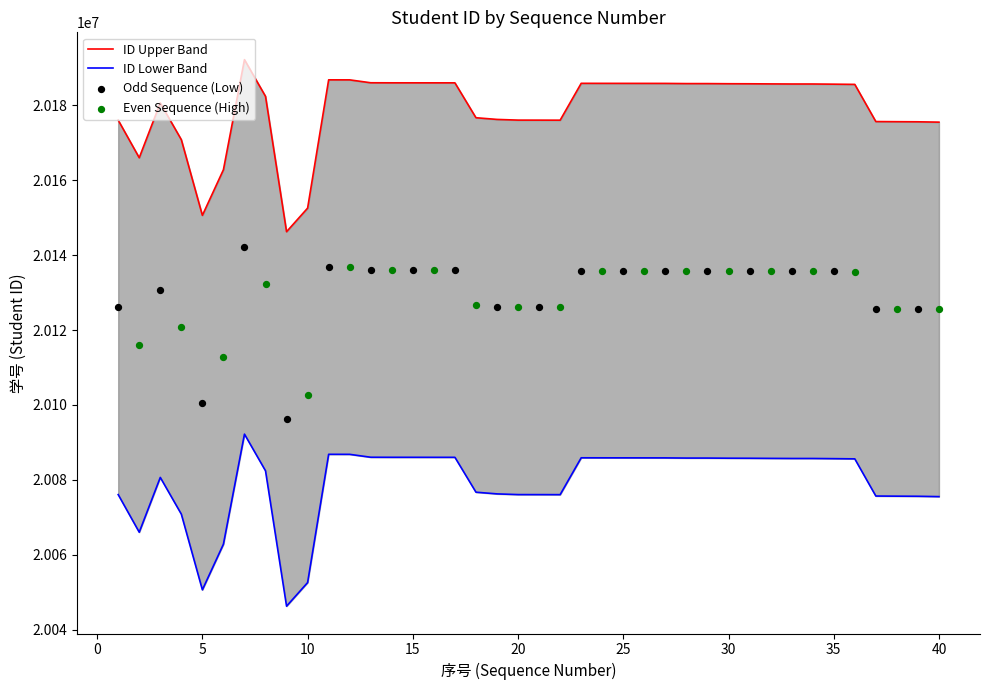

Which has a higher value, 1 or 37?

1